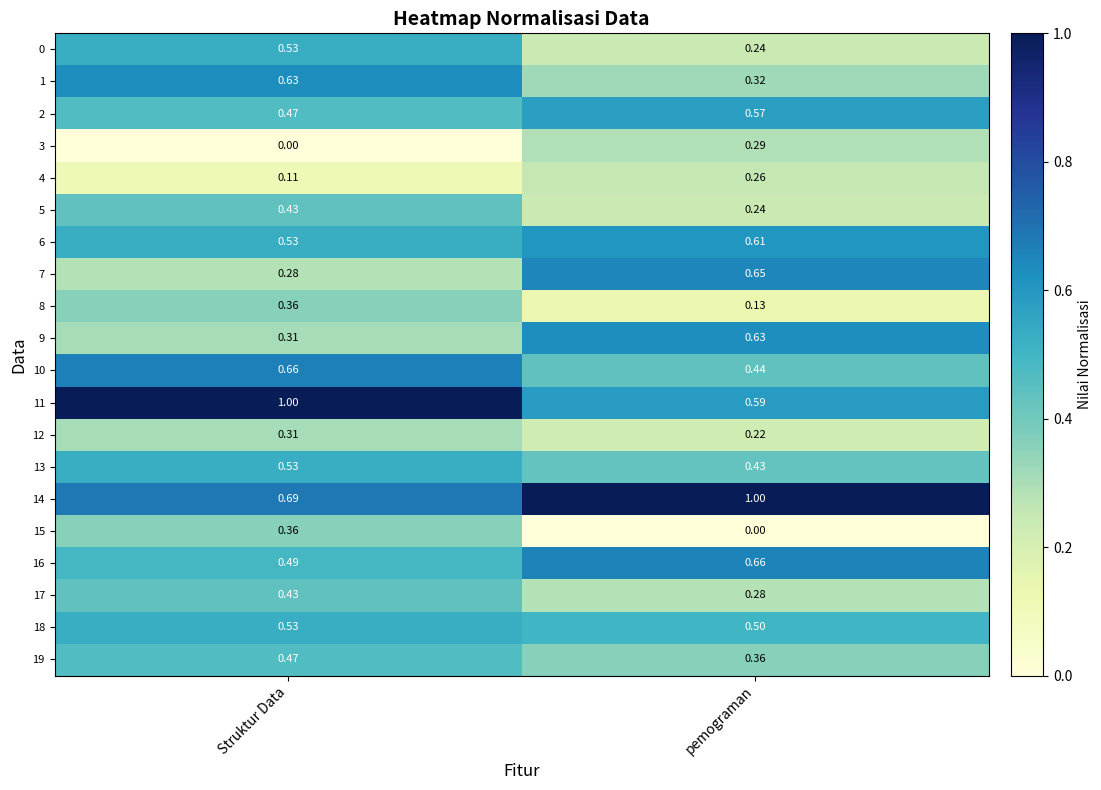

Which category has the lowest value in the 0 series?

pemograman